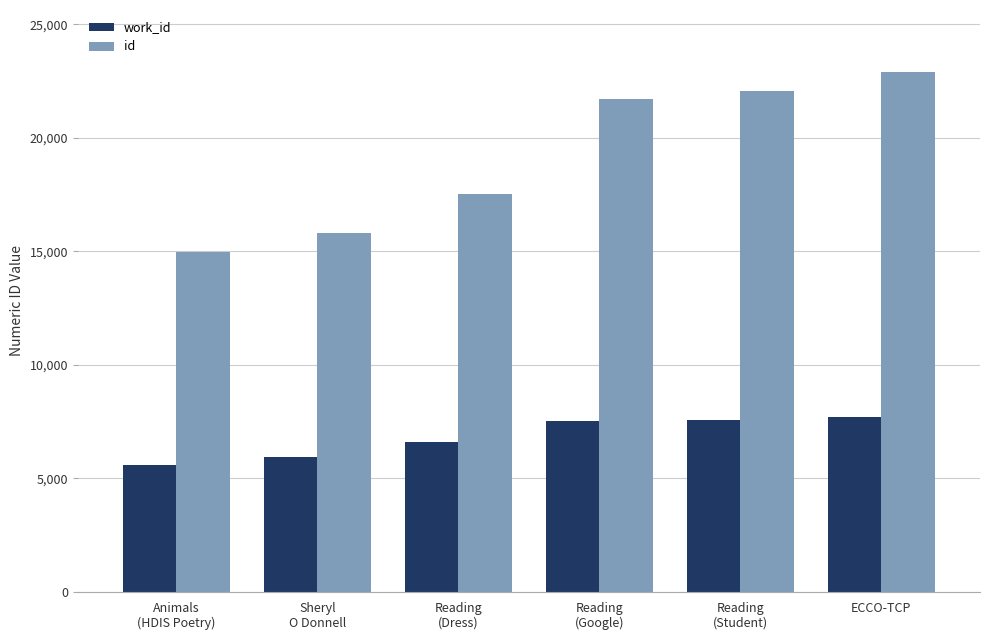

Is it true that id equals 22881 at ECCO-TCP?

True